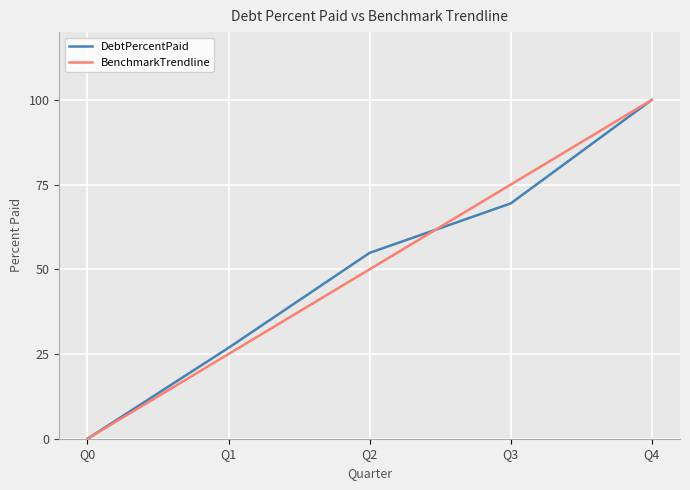

How many categories are shown in the chart?

5